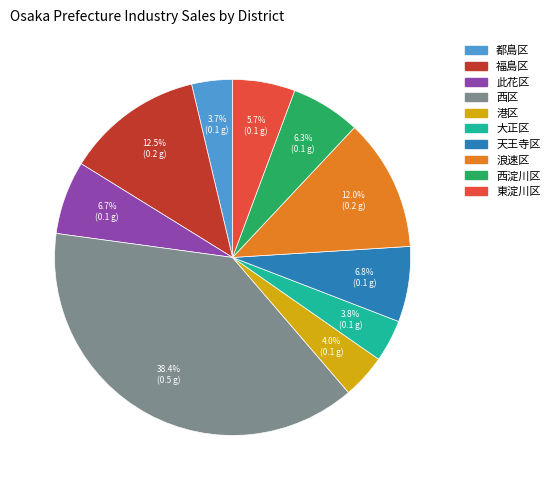

Between 港区 and 西淀川区, which is larger?

西淀川区